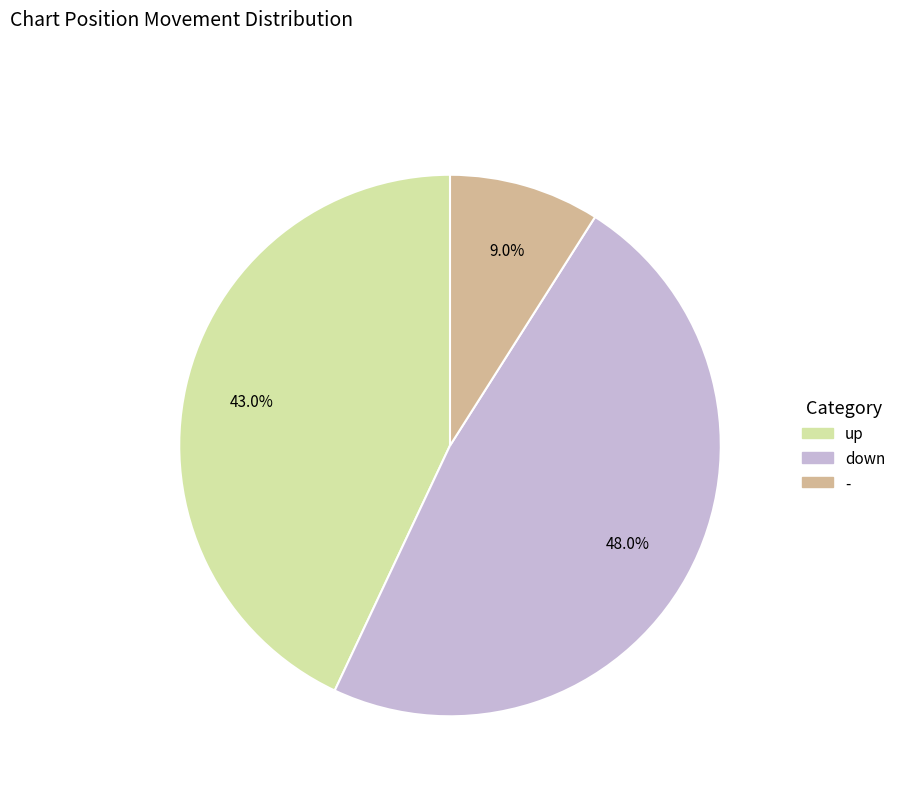

What portion of the pie excludes down?

52.0%